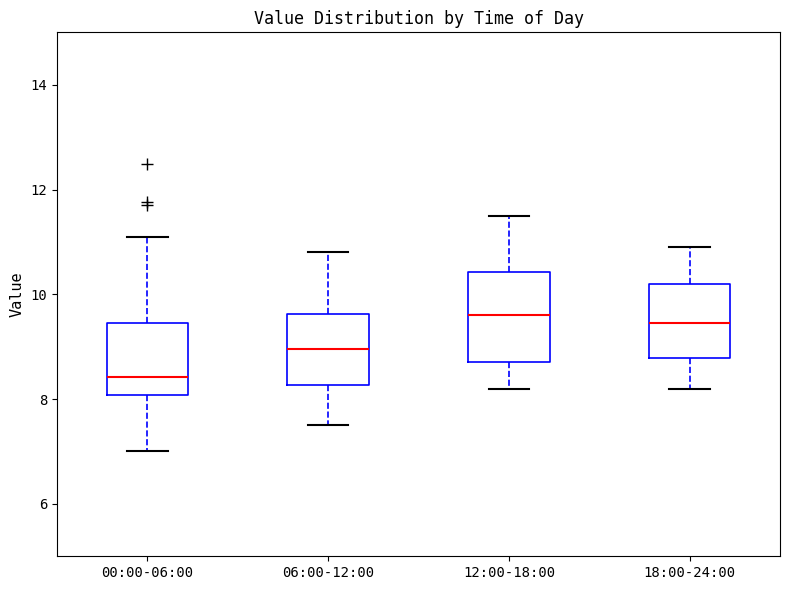

Comparing the boxes themselves (not the whiskers), which one is the tallest?

12:00-18:00